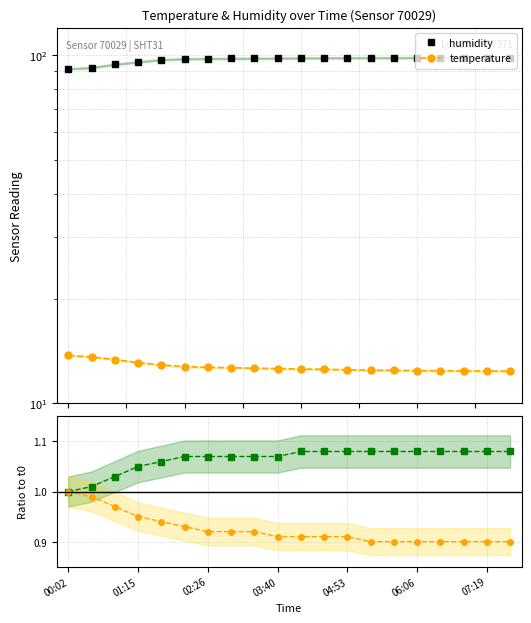

Rank the categories by temp ratio value from lowest to highest.

13, 14, 15, 16, 17, 18, 19, 9, 10, 11, 12, 07:19, 7, 8, 06:06, 04:53, 03:40, 02:26, 01:15, 00:02